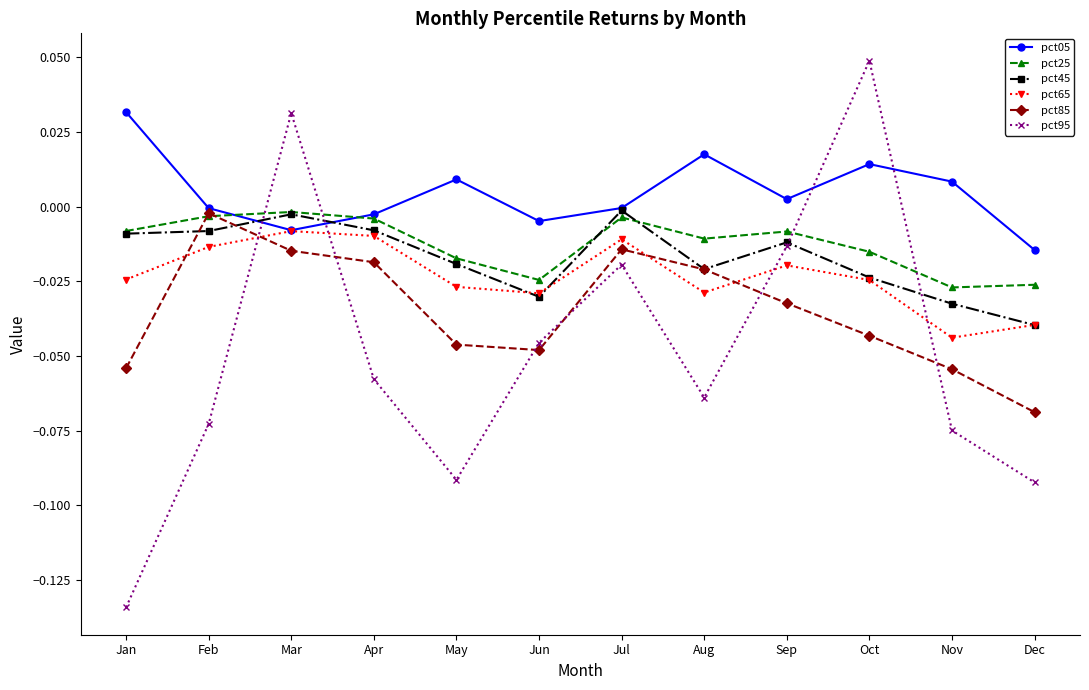

Between Oct and Nov, which series saw the biggest shift?

pct95